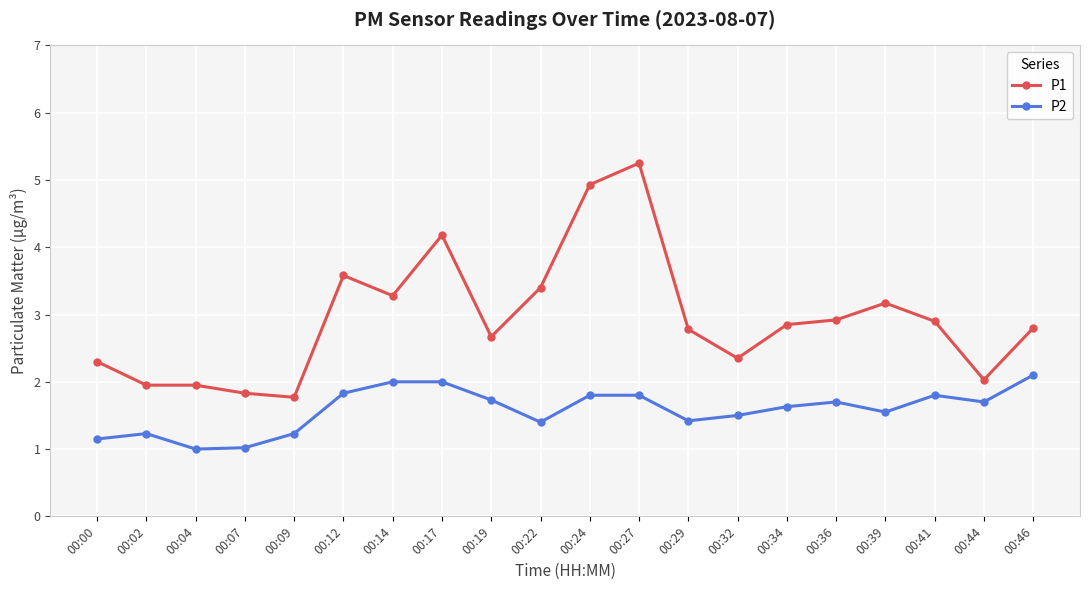

True or false: P2 and P1 intersect in this chart.

False